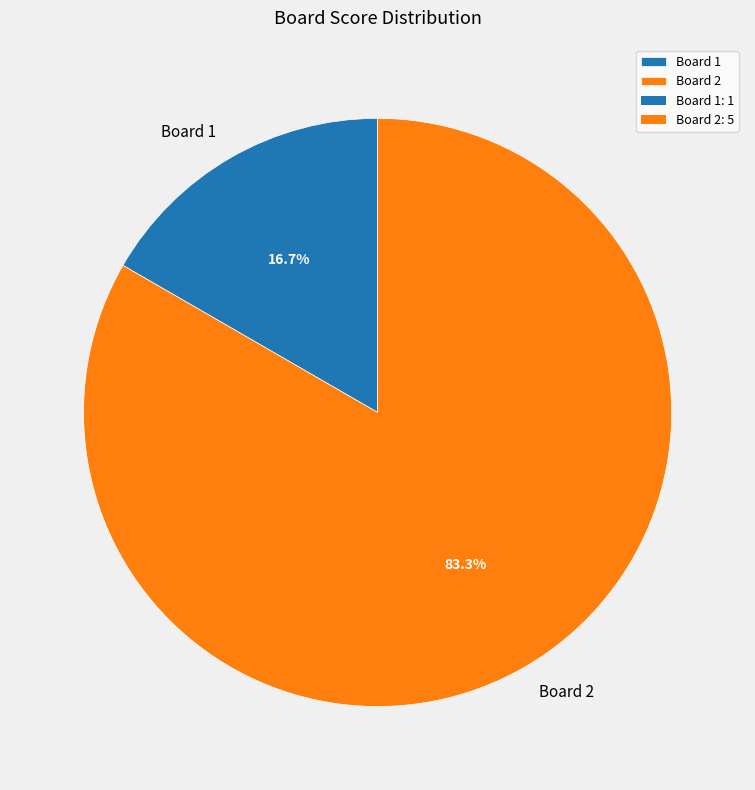

To the nearest percent, what is the combined percentage of Board 2 and Board 1?

100%